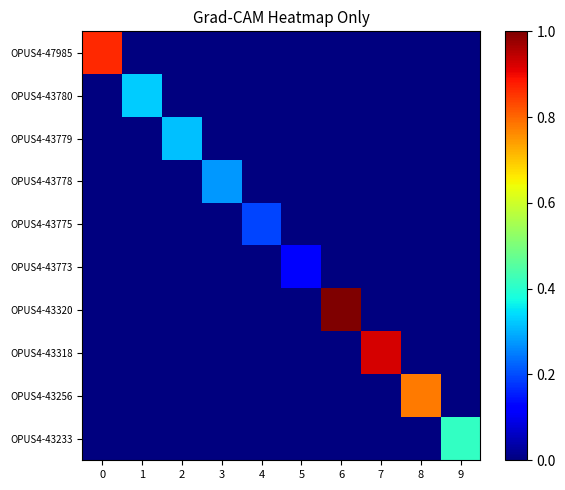

Which series changed the most between 3 and 5?

OPUS4-43778